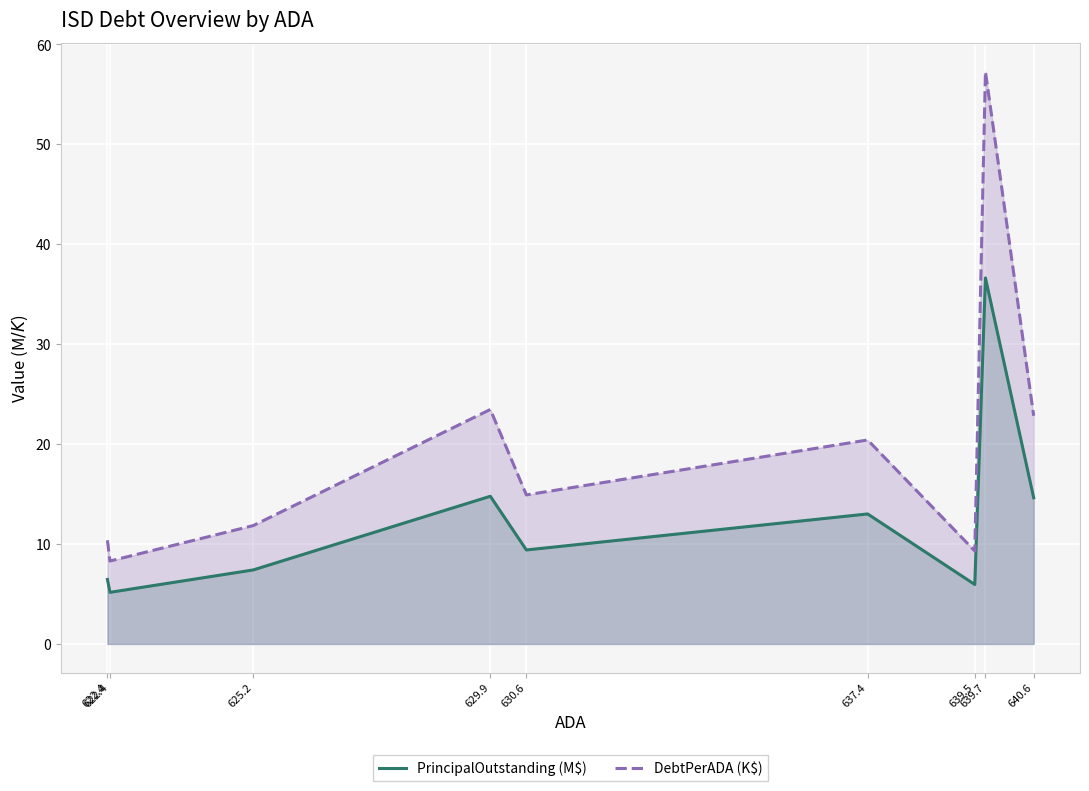

True or false: DebtPerADA (K$) has a value of 30.9 at 629.9.

False